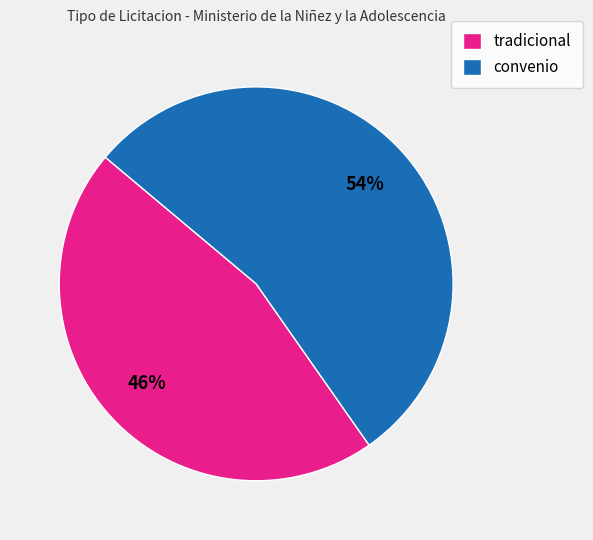

Which category has the smallest portion of the pie?

tradicional